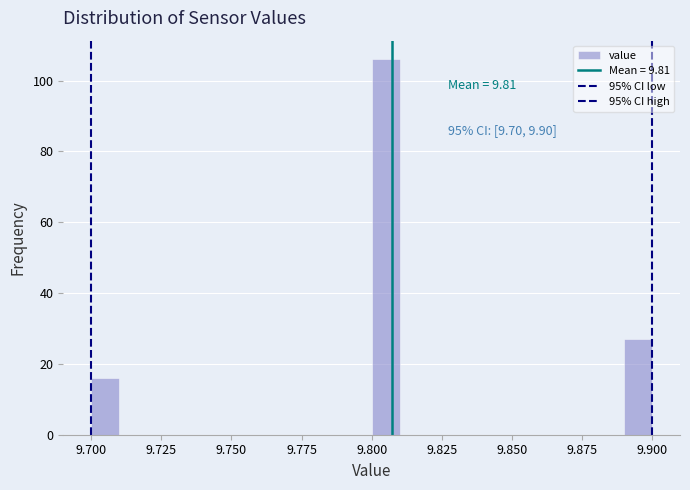

Around what value on the x-axis is the tallest bar? Give the approximate position of its centre, as read against the axis.

9.805